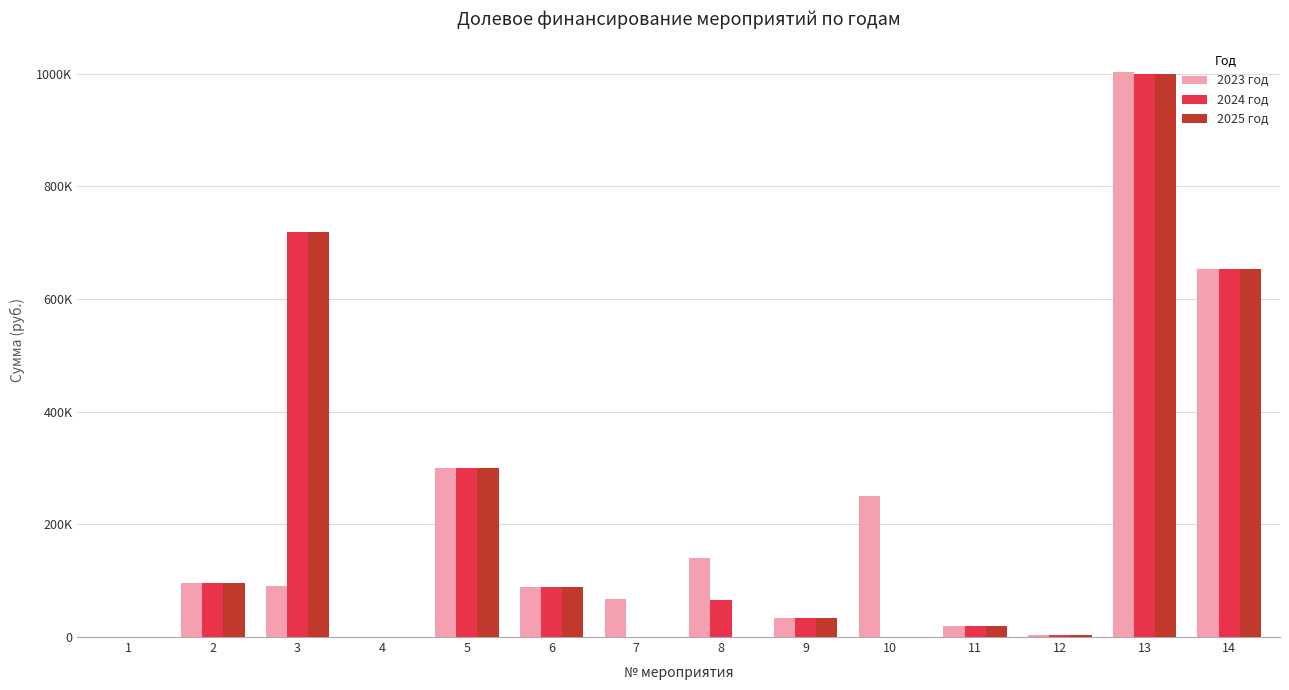

The 2025 год series shows 1444.4 at 12. True or false?

False